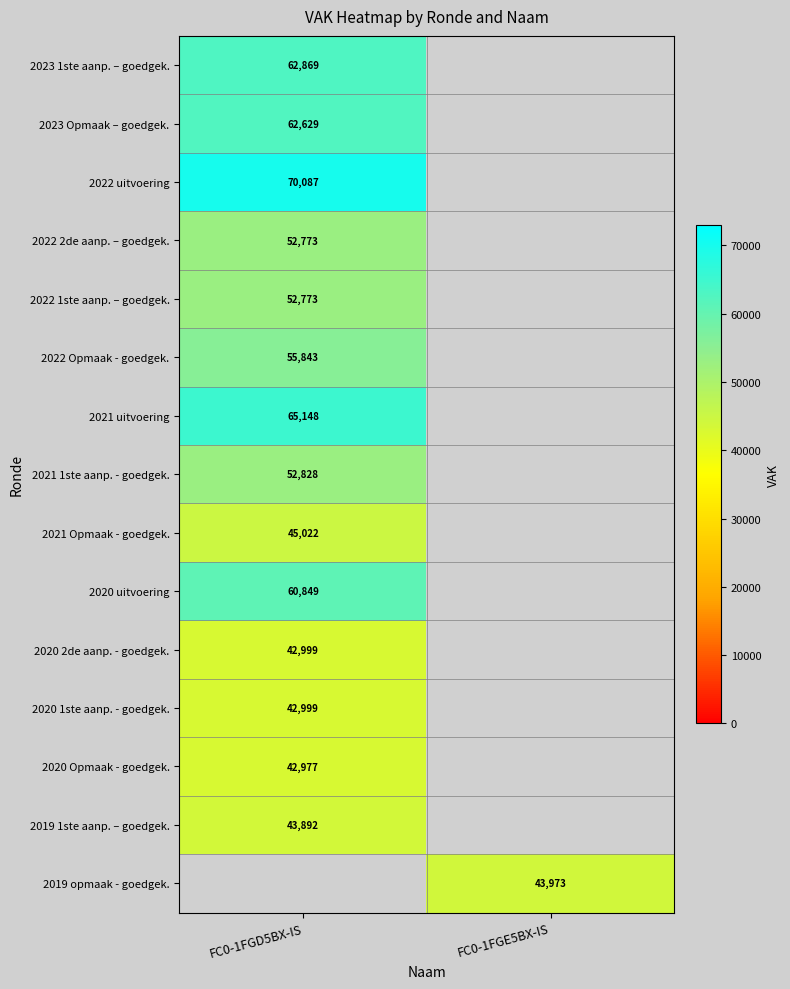

The 2022 1ste aanp. – goedgek. series shows 52773 at FC0-1FGD5BX-IS. True or false?

True